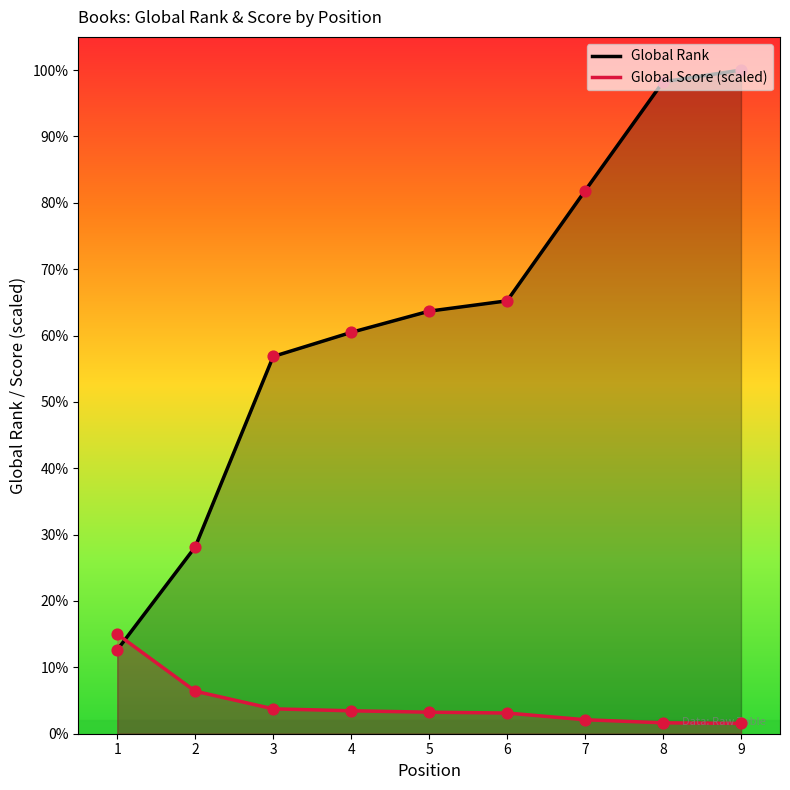

Which series reaches the minimum Y coordinate?

Global Score (scaled)